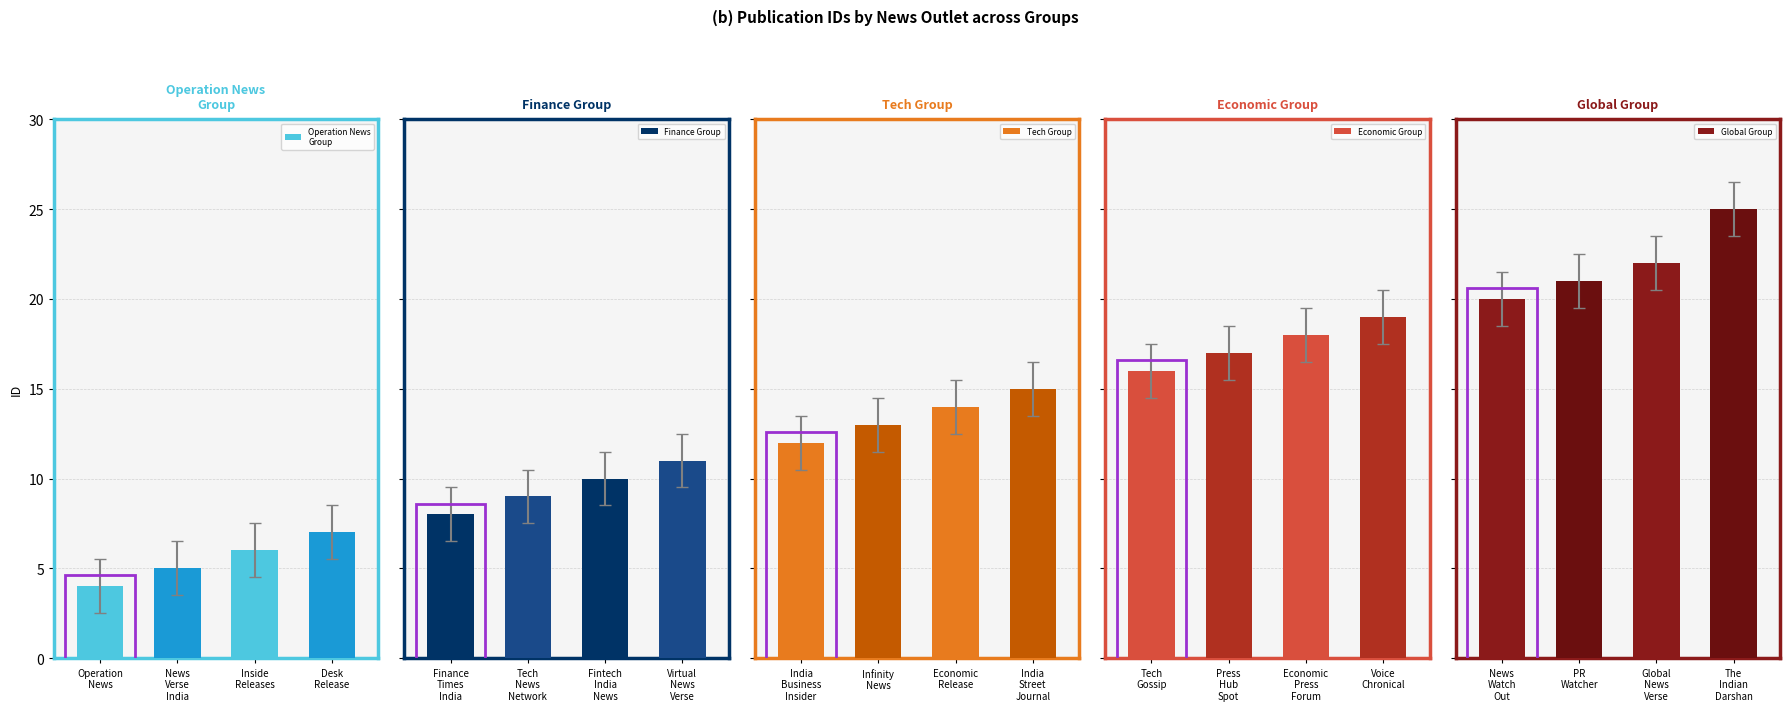

What is the highest value of the Tech Group series?

15